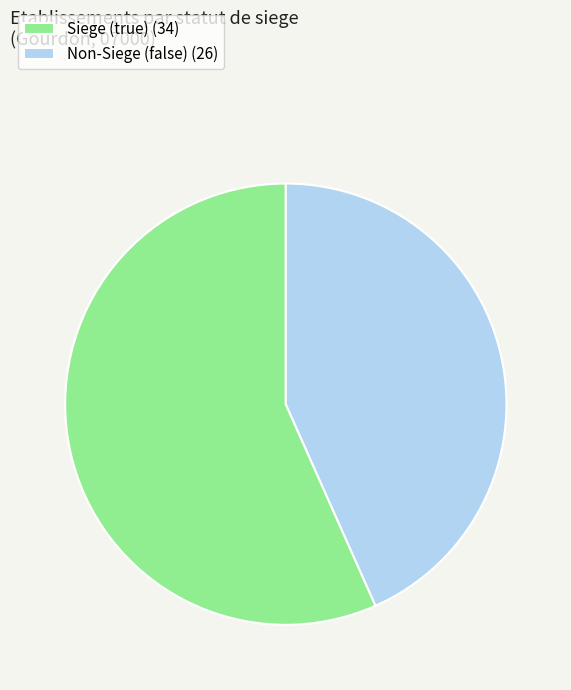

The Non-Siege (false) (26) slice represents 43% of the pie. True or false?

True